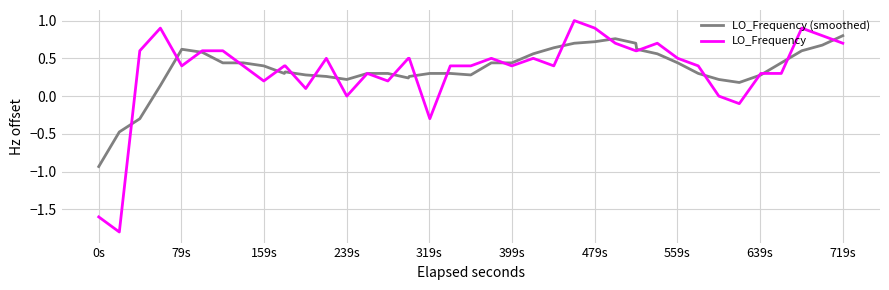

True or false: LO_Frequency (smoothed) has more than 0 interior local peaks.

True